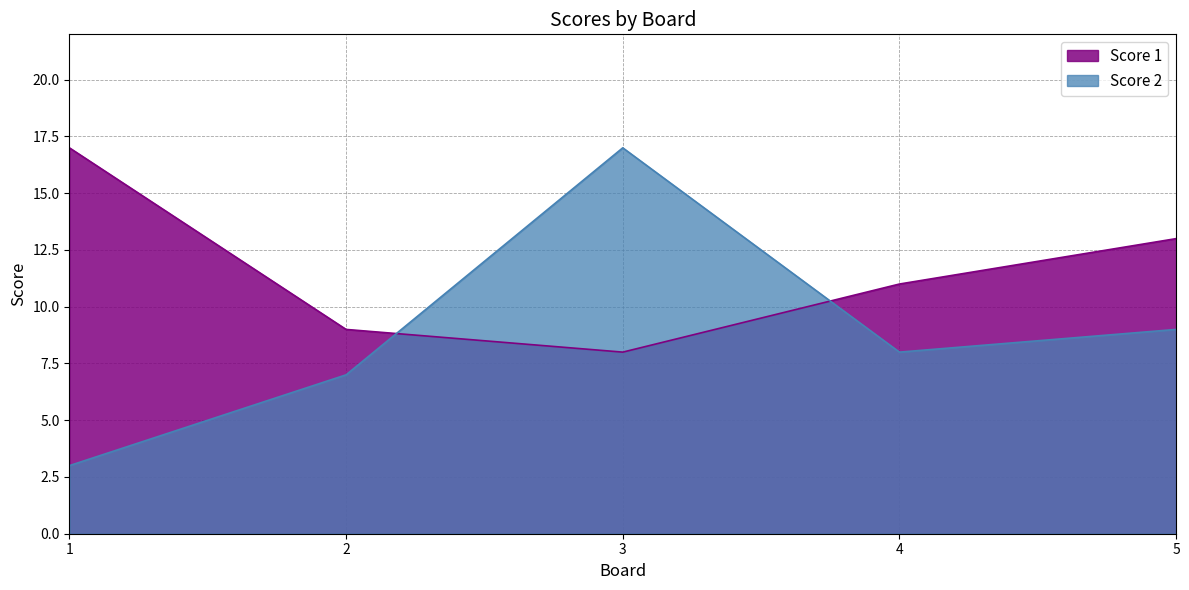

How many data points in Score 2 are above 8?

2